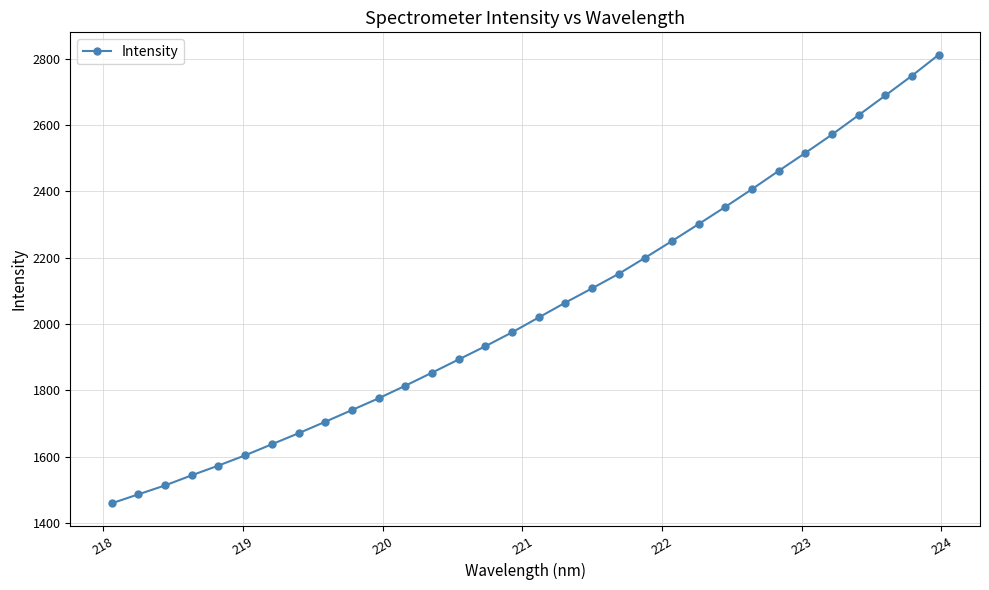

Does the chart display data point markers on the line(s)?

Yes